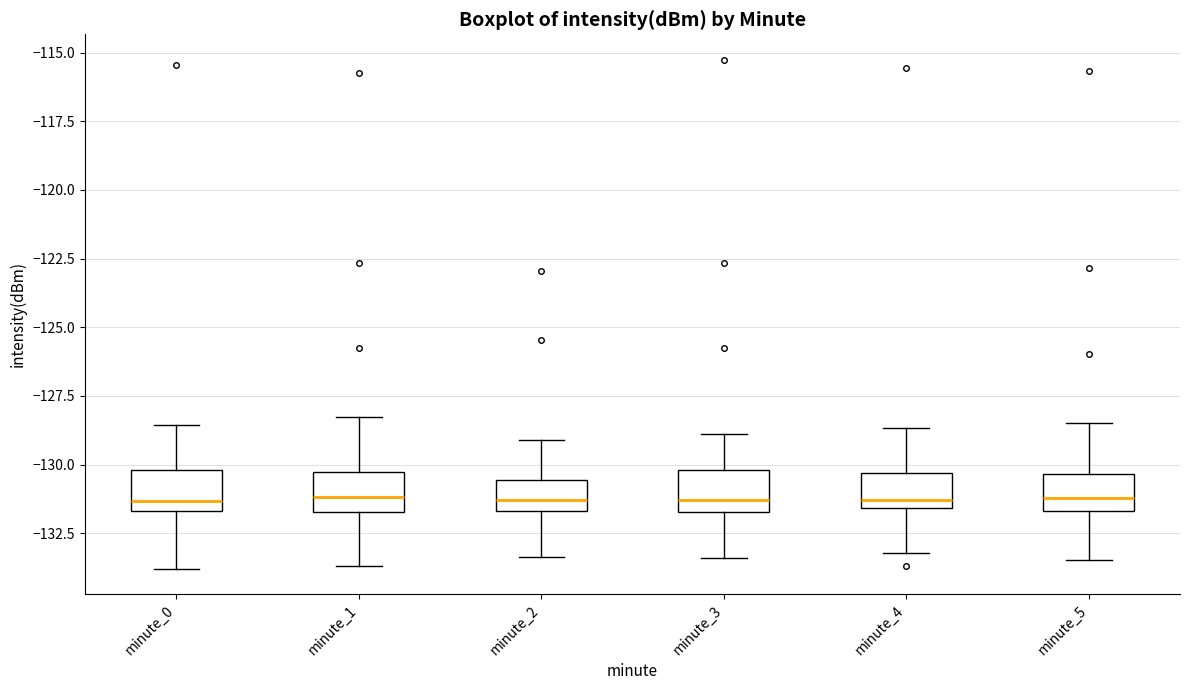

Reading left to right, read every box against the y-axis: the position of its median line, the range the box covers, and the ends of its whiskers. The values are not printed on the chart, so give them approximately, as read against the axis.

minute_0: median -131.5 (just above the box's lower edge), box -131.5 to -130.0, whiskers -134.0 to -128.5
minute_1: median -131.0, box -131.5 to -130.5, whiskers -133.5 to -128.5
minute_2: median -131.5 (just above the box's lower edge), box -131.5 to -130.5, whiskers -133.5 to -129.0
minute_3: median -131.5 (just above the box's lower edge), box -131.5 to -130.0, whiskers -133.5 to -129.0
minute_4: median -131.5 (just above the box's lower edge), box -131.5 to -130.5, whiskers -133.0 to -128.5
minute_5: median -131.0, box -131.5 to -130.5, whiskers -133.5 to -128.5